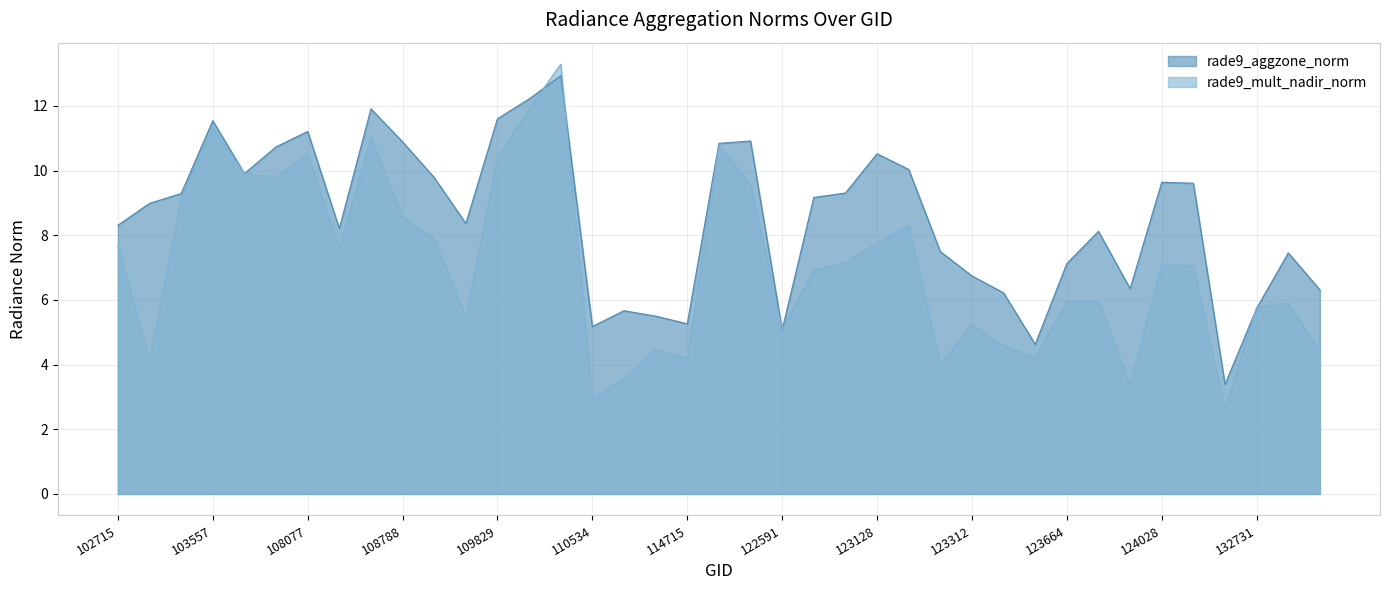

What is the lowest value of the rade9_mult_nadir_norm series?

2.6